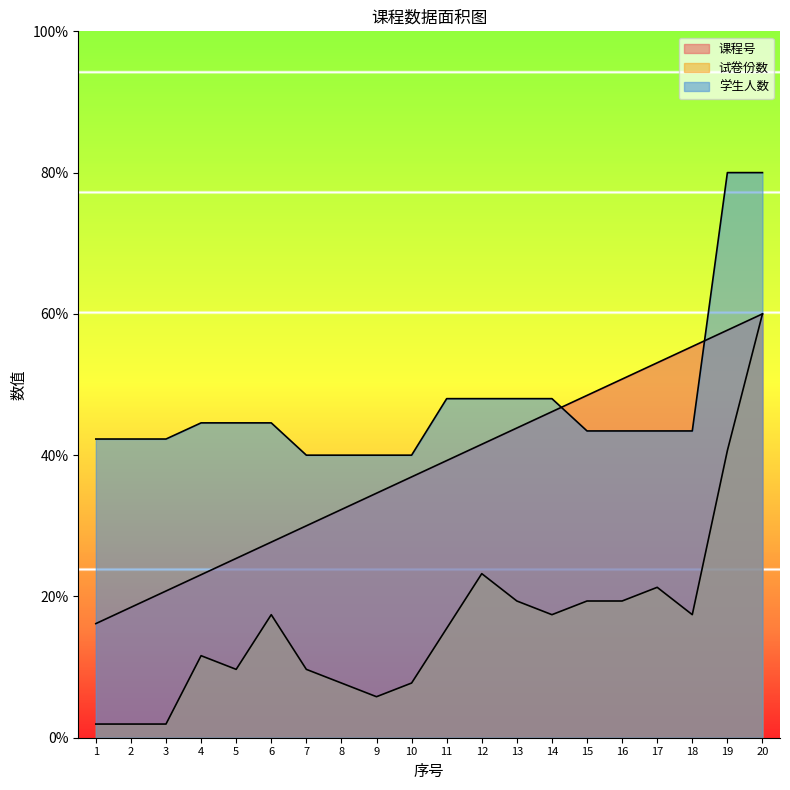

What is the difference between the 课程号 values at 10 and 13?

6.9